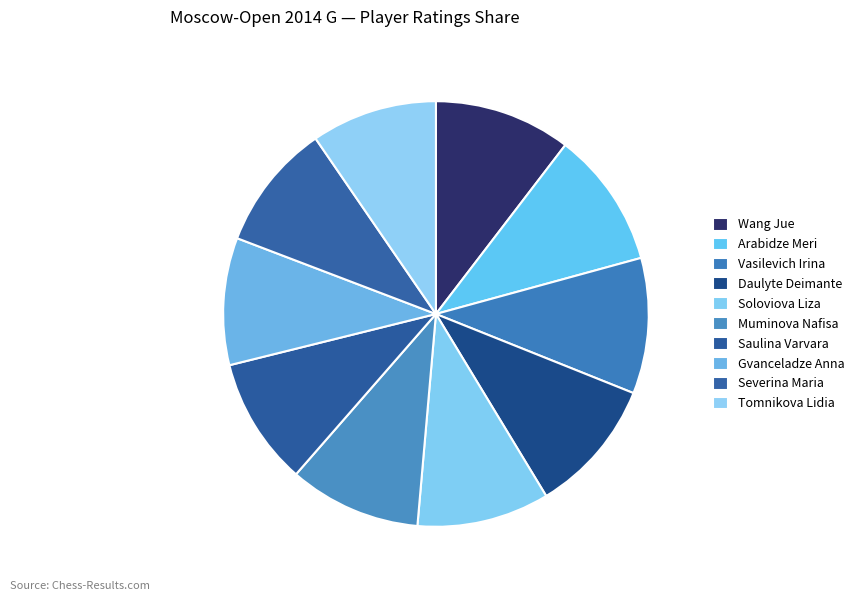

How many segments does this pie chart have?

10